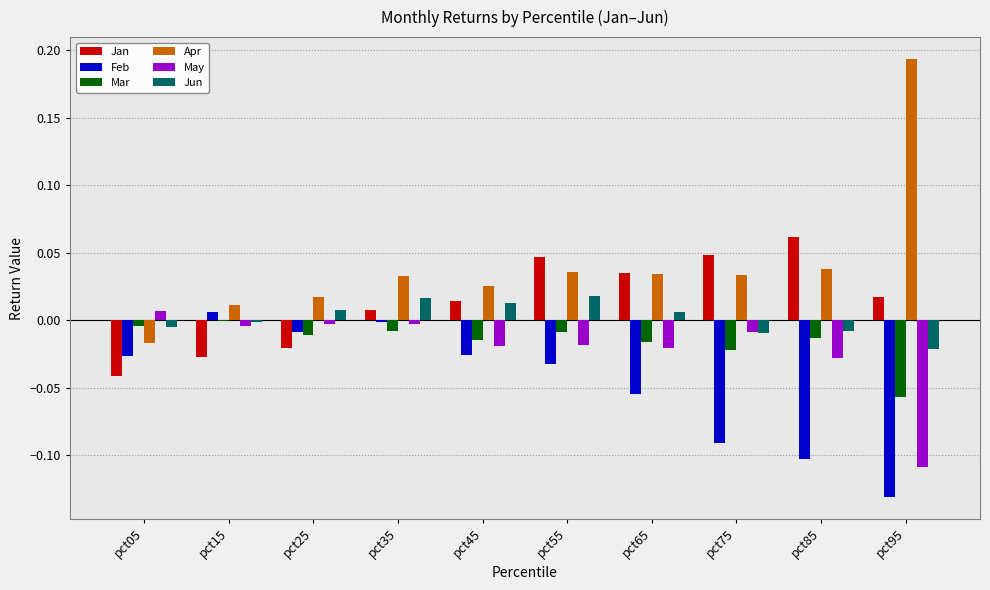

At which label does Mar reach its peak?

pct15